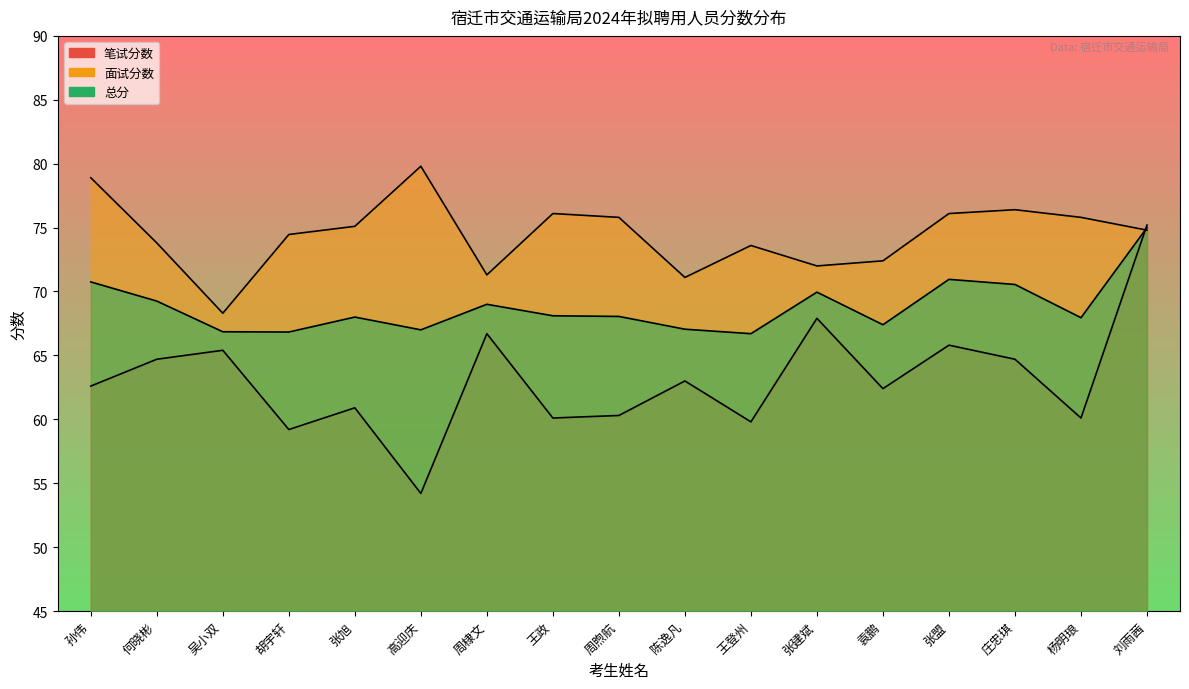

How many values in the 笔试分数 series are below 62?

7